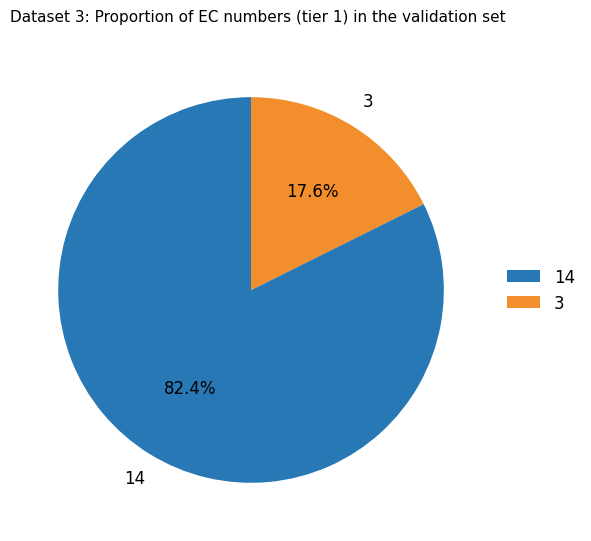

Rank the categories by value from highest to lowest.

14, 3